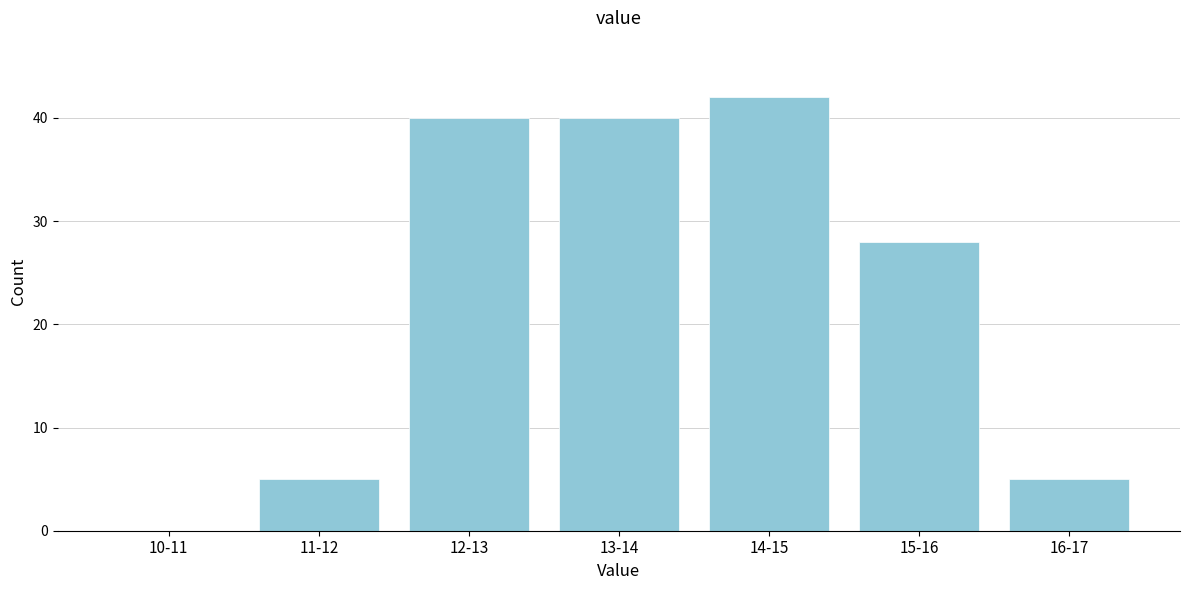

Reading left to right, list all the values displayed in this chart.

10-11=0	11-12=5	12-13=40	13-14=40	14-15=42	15-16=28	16-17=5